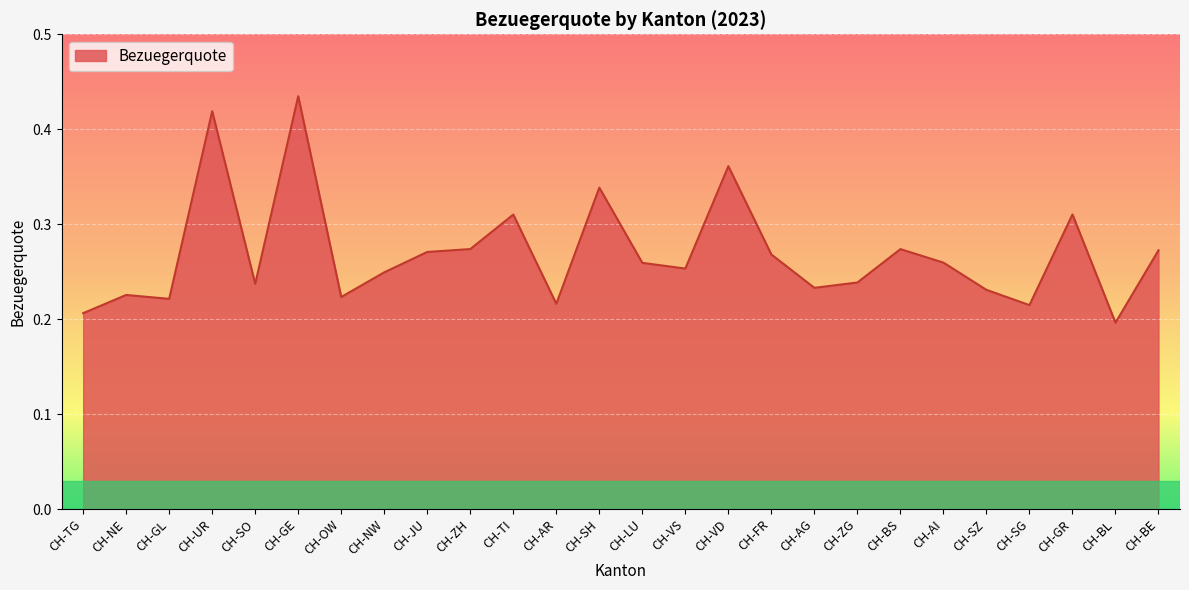

Between CH-FR and CH-TI, which is larger?

CH-TI